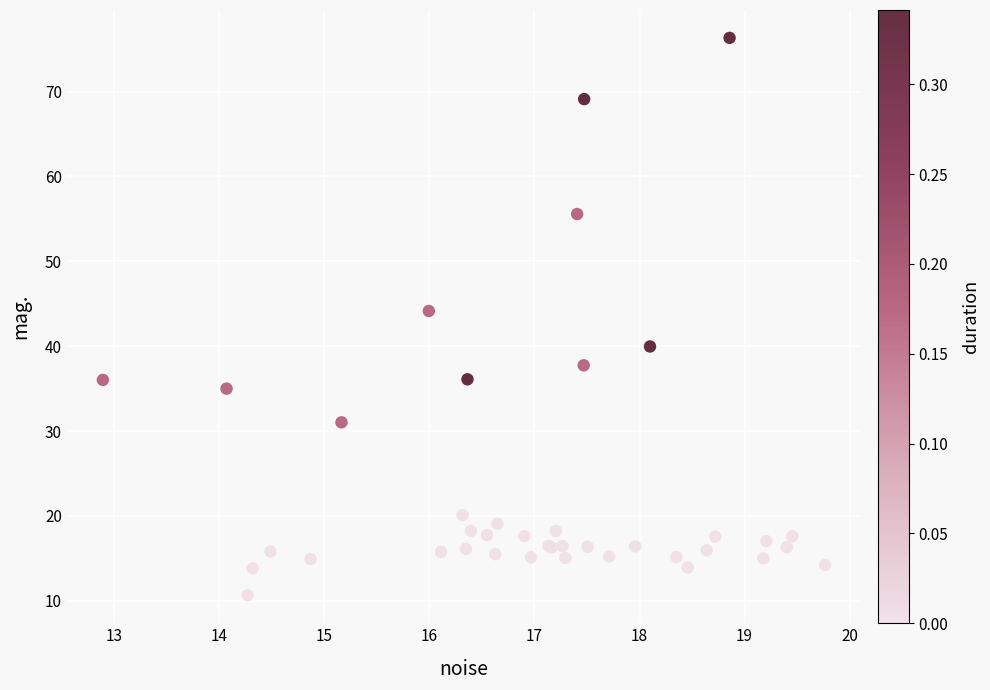

What Y value in the scatter plot is closest to 43?

44.2